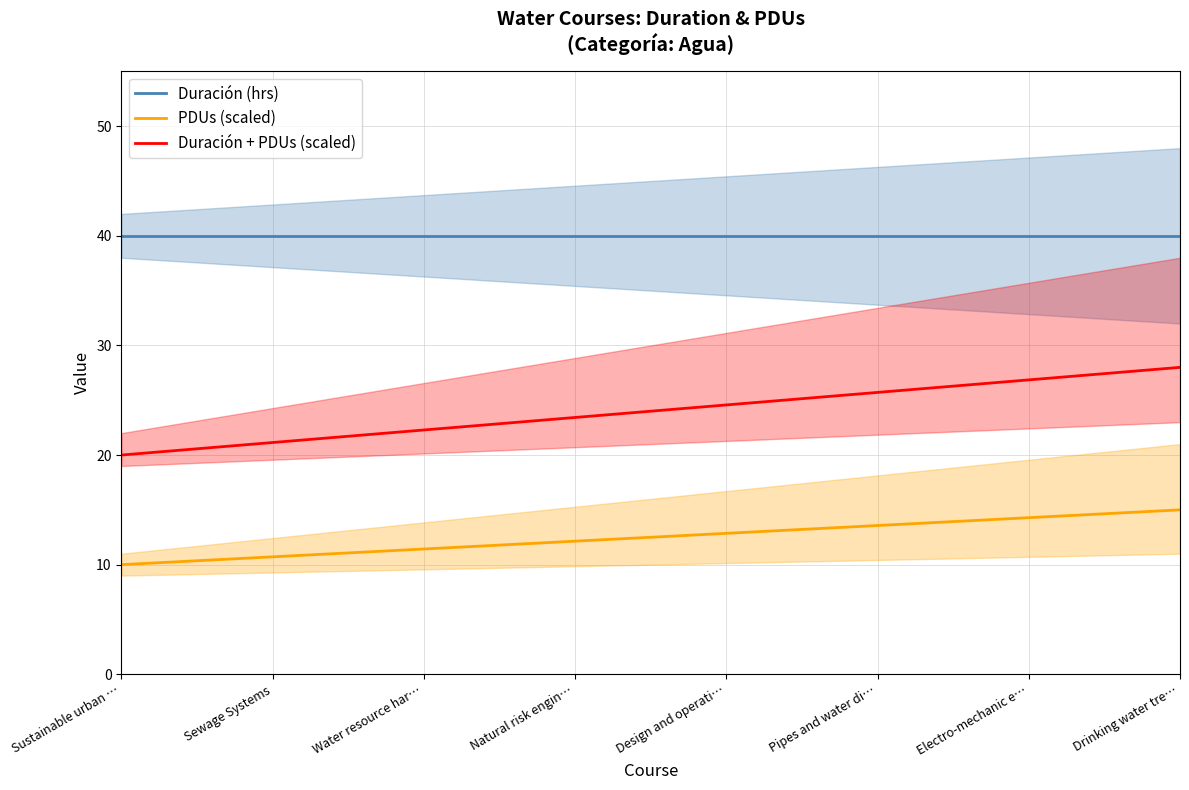

What is the total value across all series at Sustainable urban …?

70.0